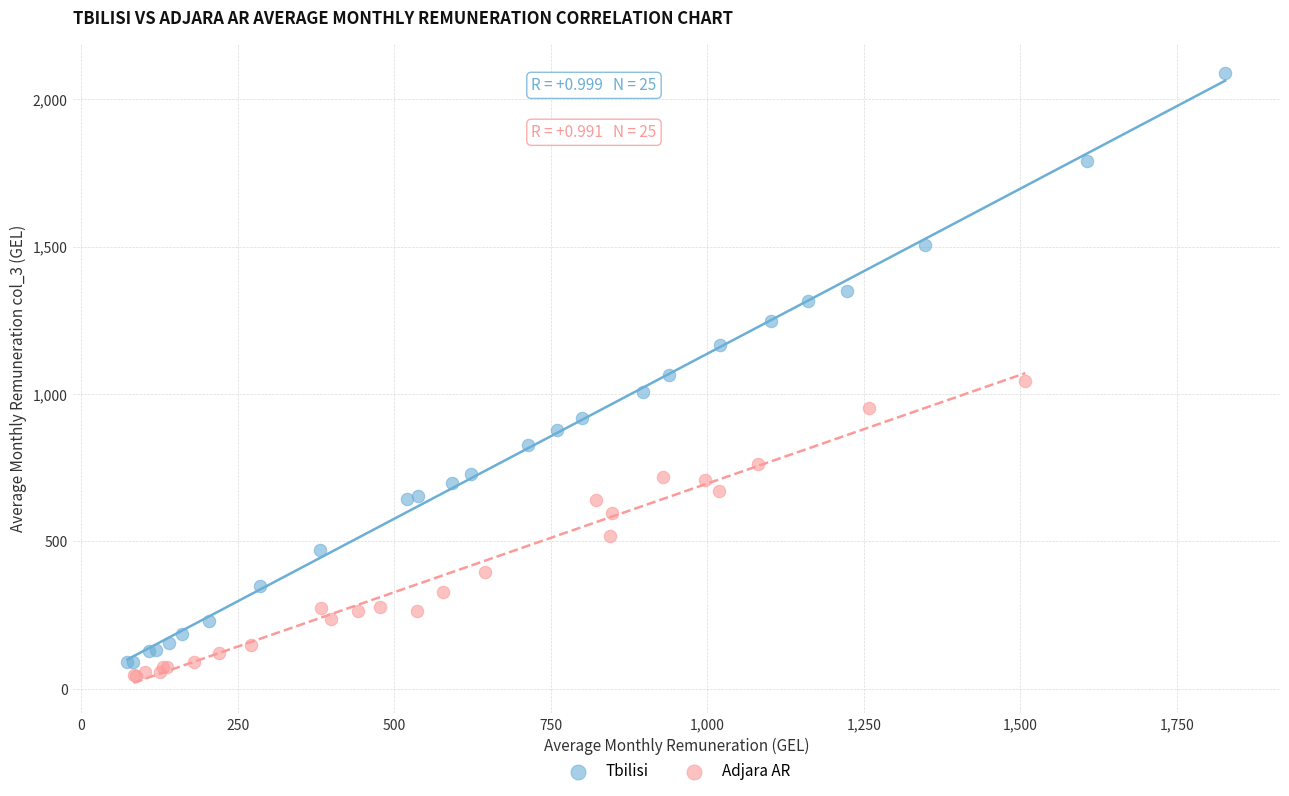

Which series has the largest Y range (max minus min)?

Tbilisi